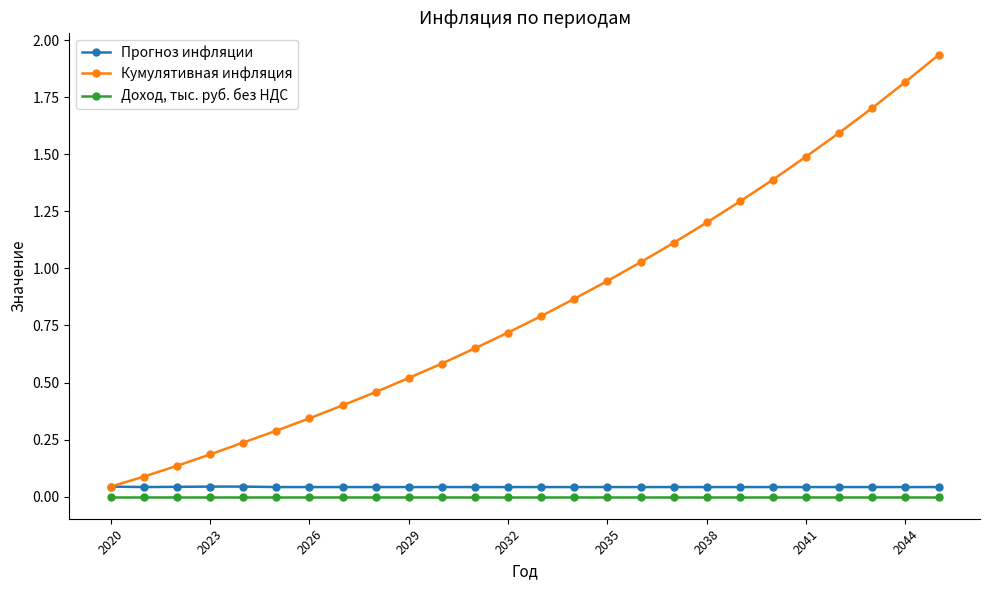

True or false: Кумулятивная инфляция and Доход, тыс. руб. без НДС cross at least once.

False